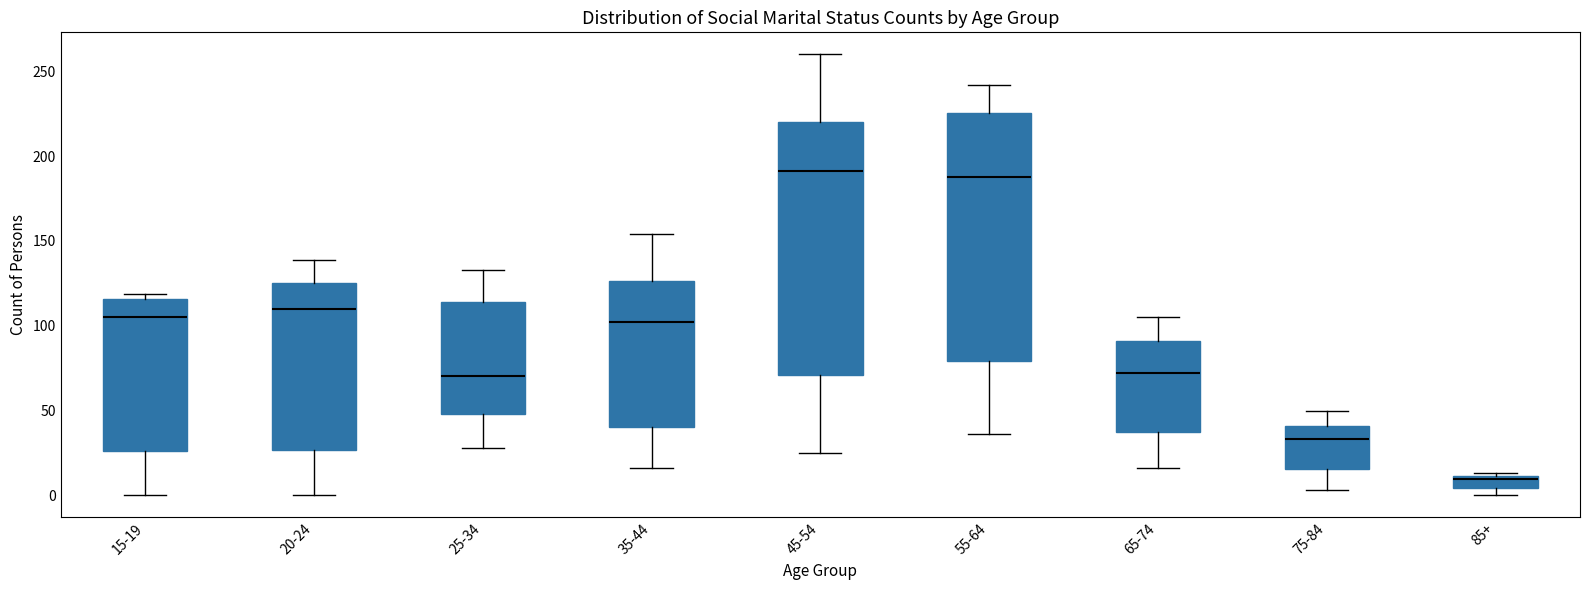

Where is the lower edge of the box for 35-44 on the y-axis? The values are not printed on the chart, so give them approximately, as read against the axis.

40